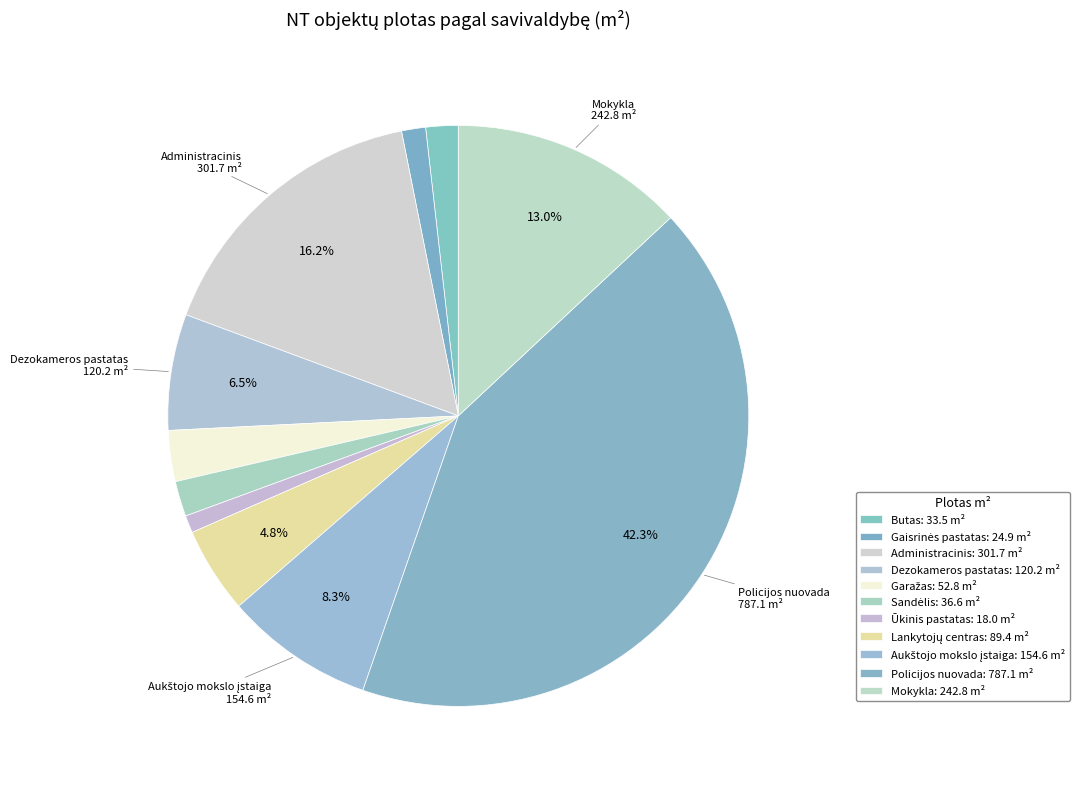

How many slices are in this pie chart?

11